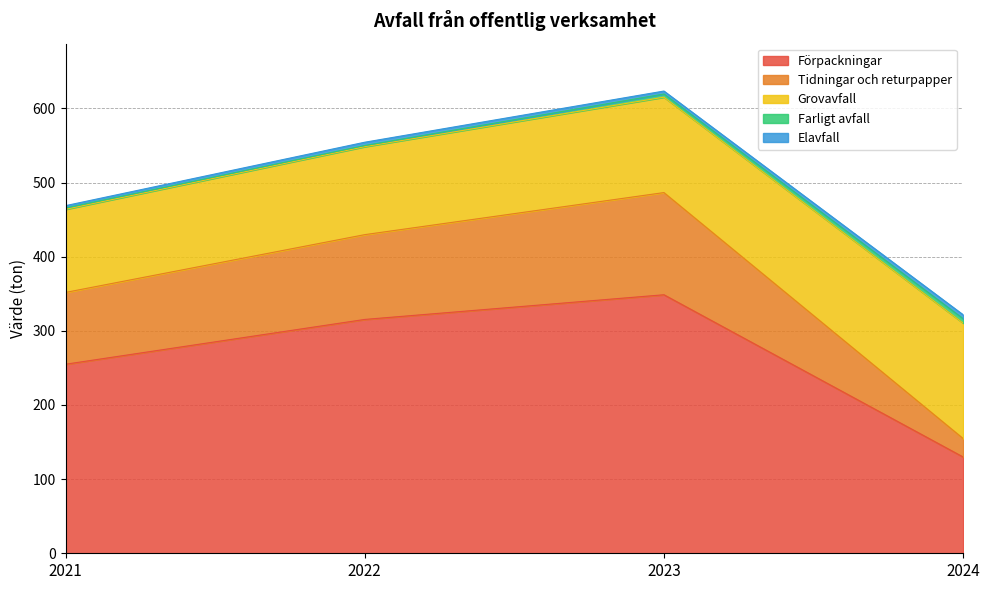

Between 2021 and 2023, which series saw the biggest shift?

Förpackningar